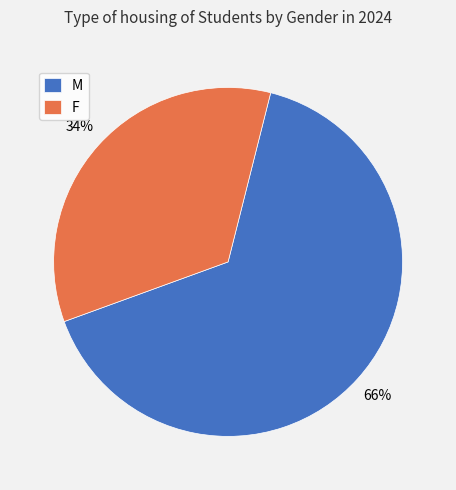

To the nearest percent, what is the average slice percentage?

50%